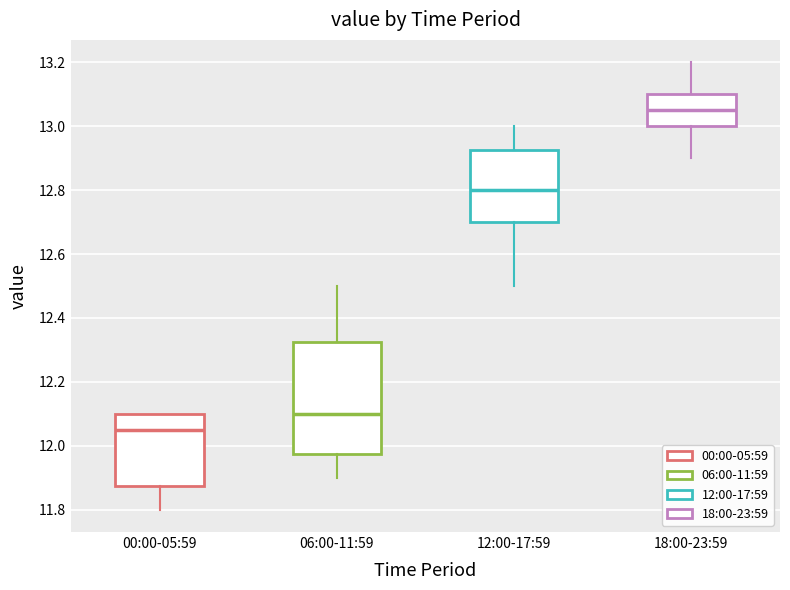

Which box's median line is the highest?

18:00-23:59